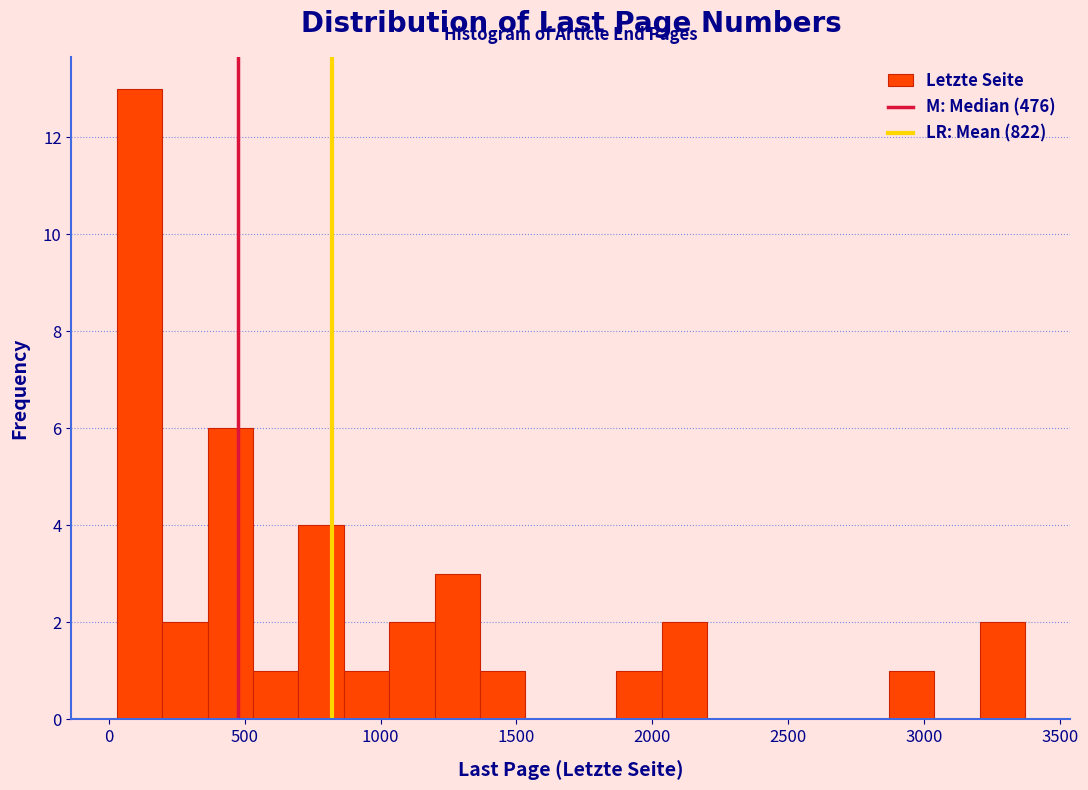

Around what value on the x-axis is the tallest bar? Give the approximate position of its centre, as read against the axis.

100